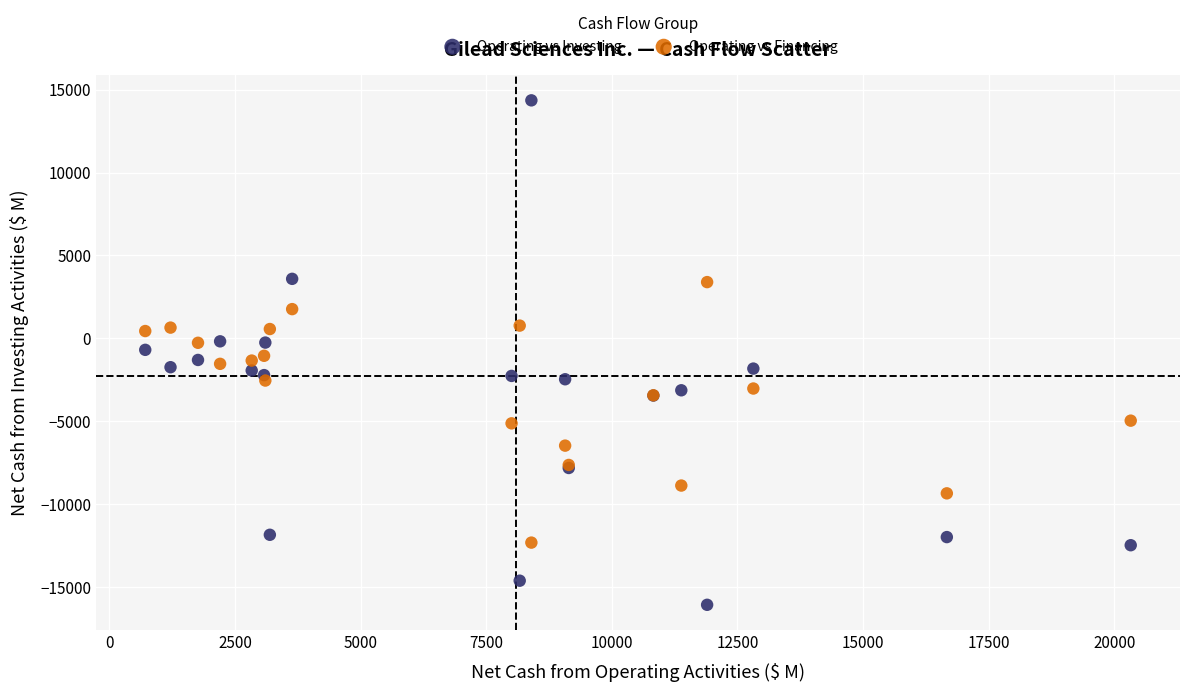

Which series has the largest Y range (max minus min)?

Operating vs Investing